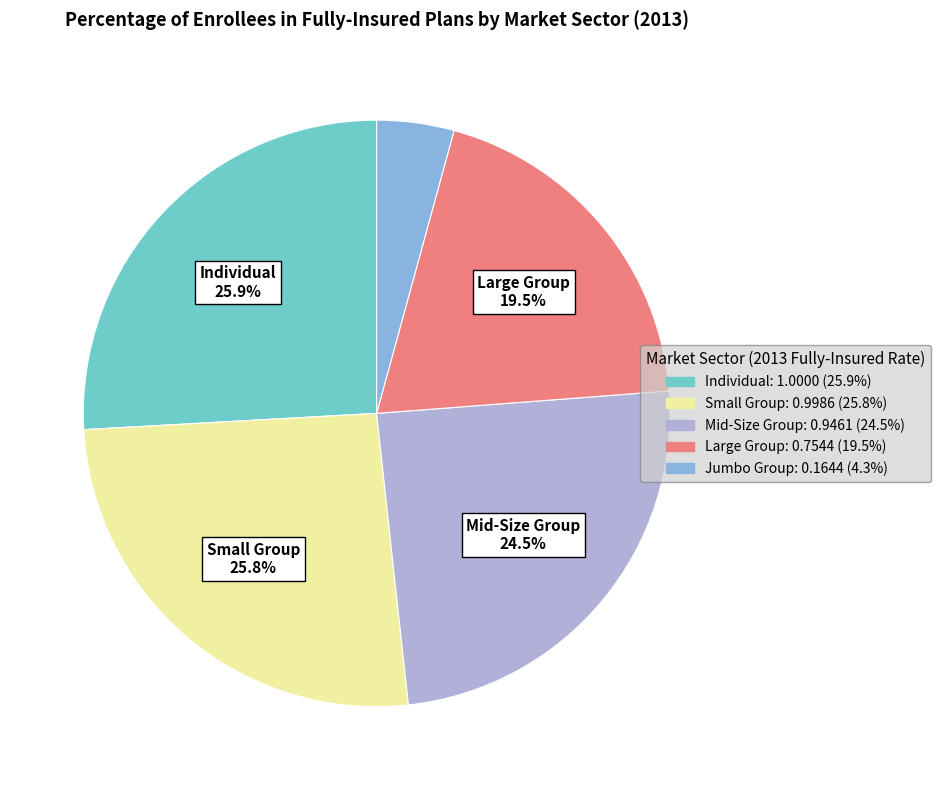

How many segments does this pie chart have?

5